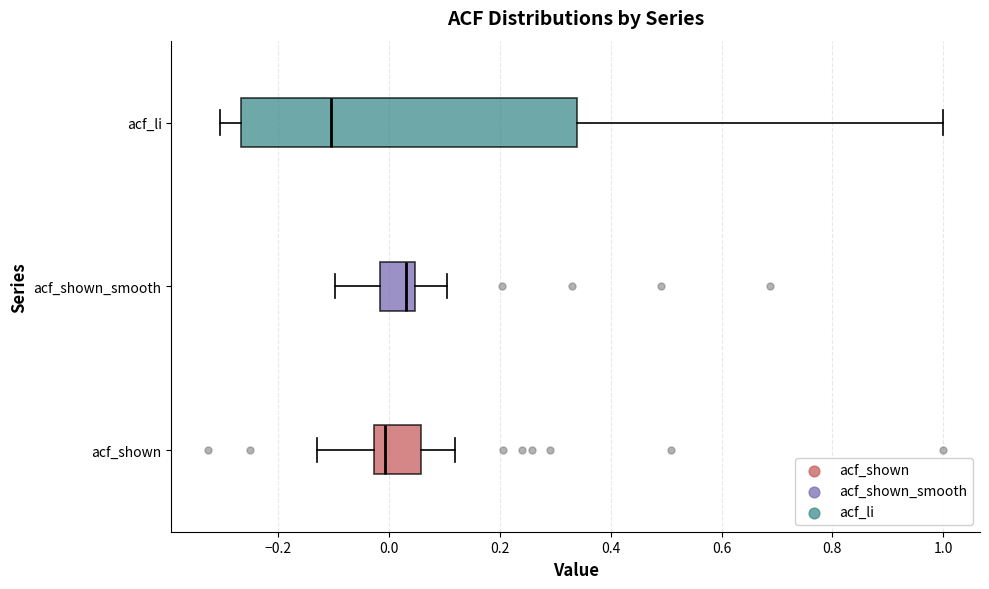

Which box is the widest, from its left edge to its right edge?

acf_li